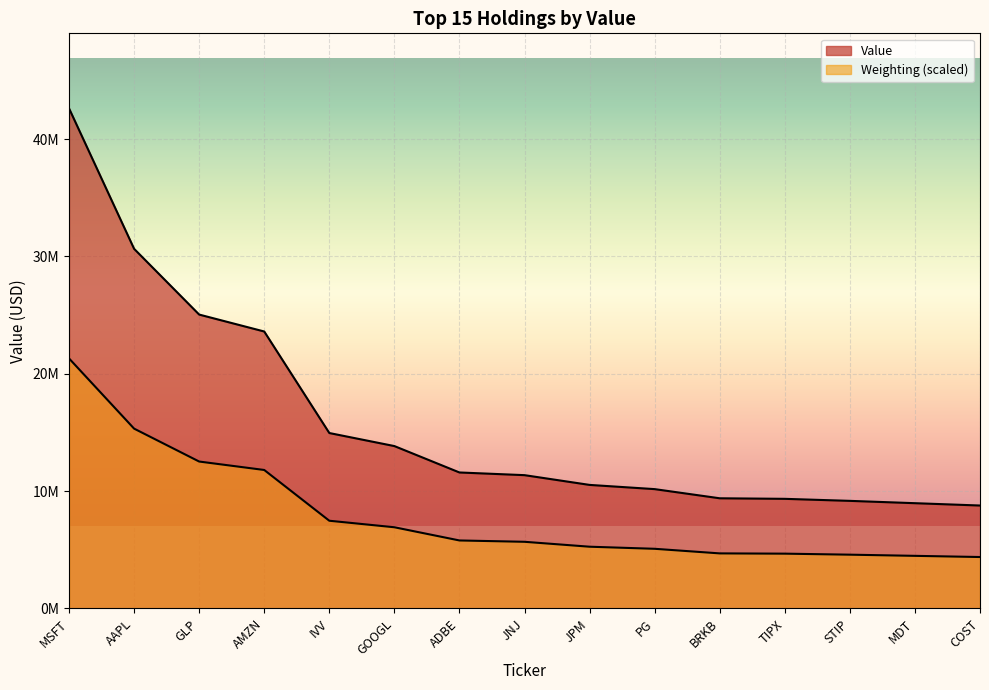

What is the label of the 9th point from the left?

JPM